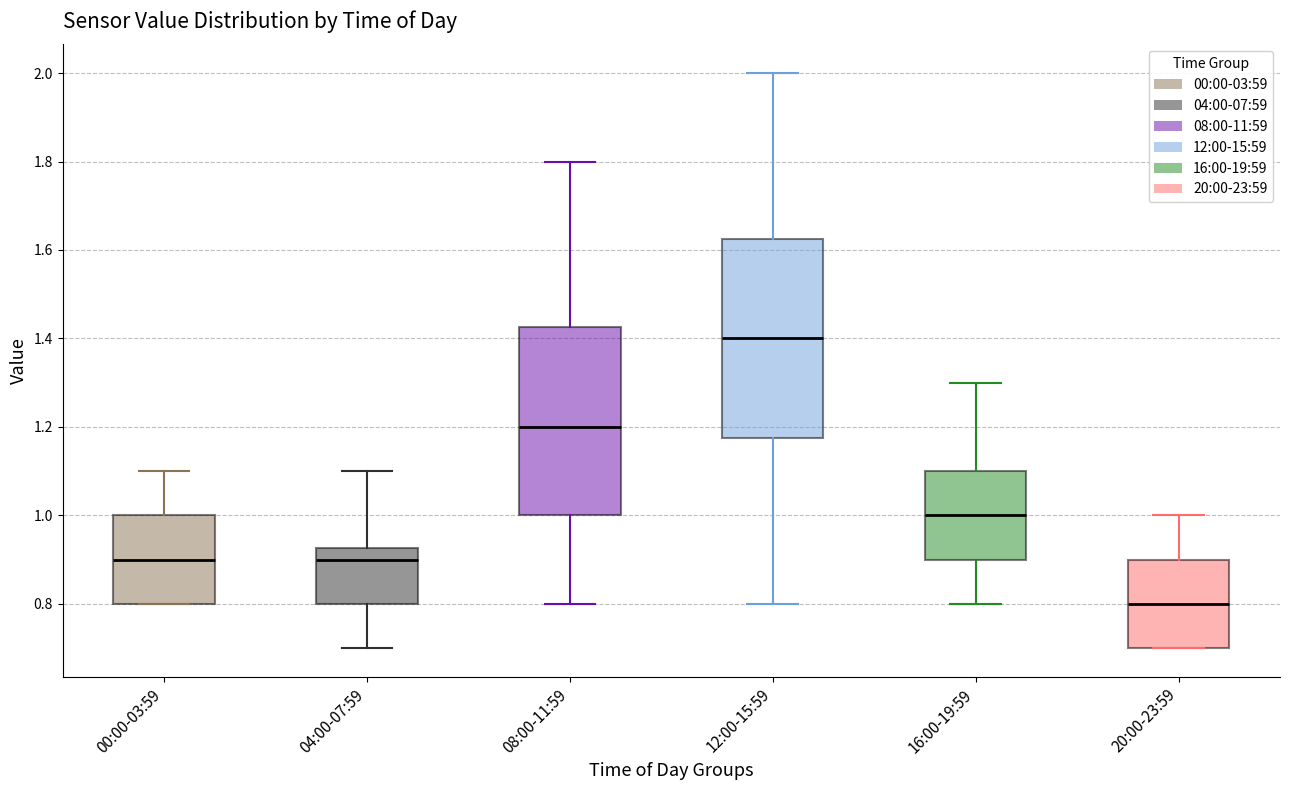

Which box's median line is the lowest?

20:00-23:59